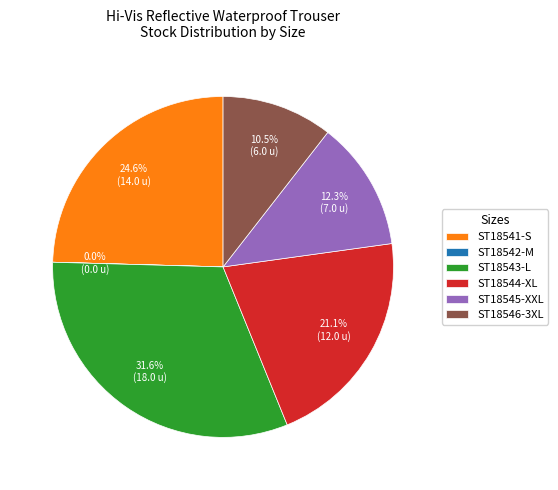

Do ST18545-XXL and ST18544-XL together represent more than half of the pie?

No